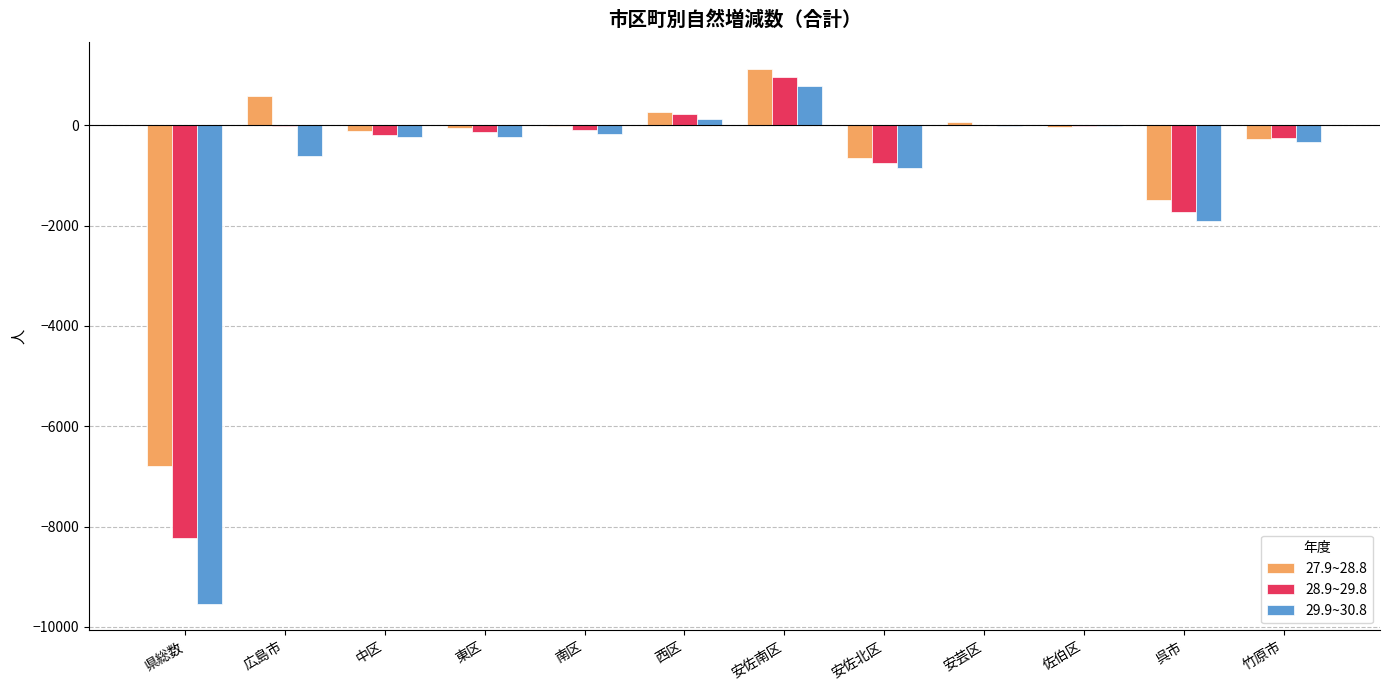

At which category is the sum across all series the highest?

安佐南区